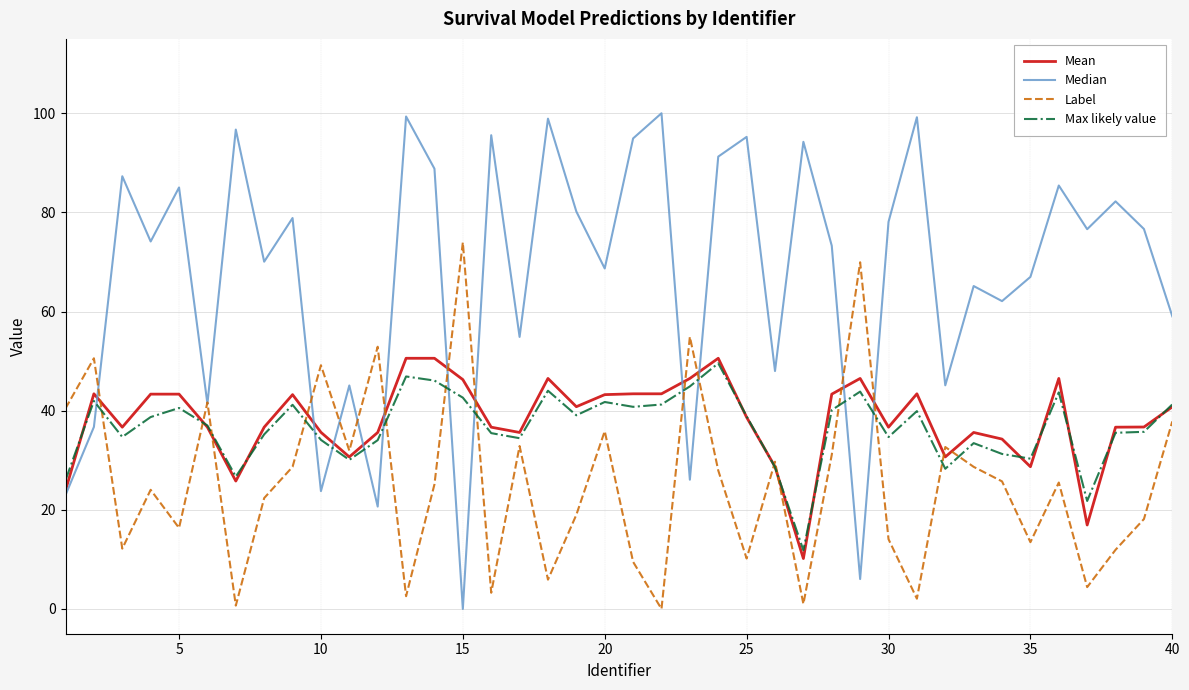

Which series has the widest spread of values?

Median